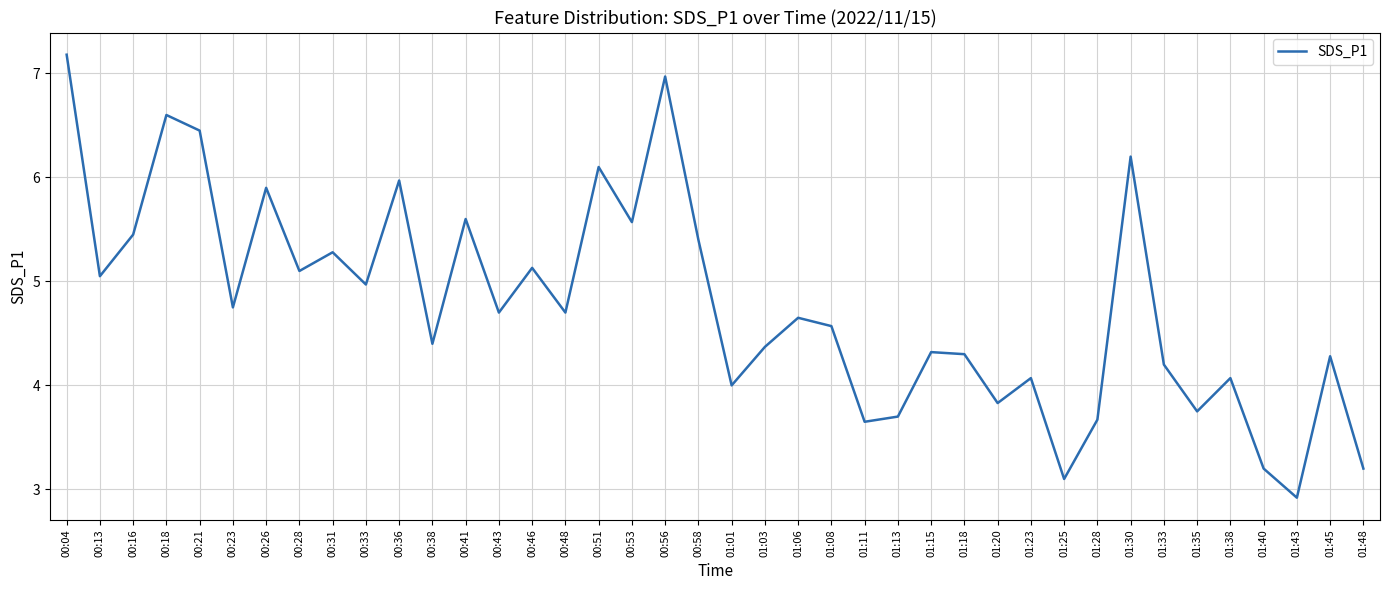

What is the change in value from 01:08 to 01:48?

-1.4